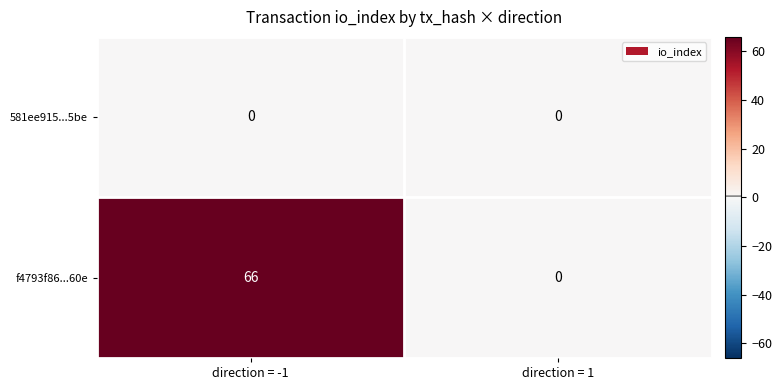

At which category is the sum across all series the highest?

direction = -1